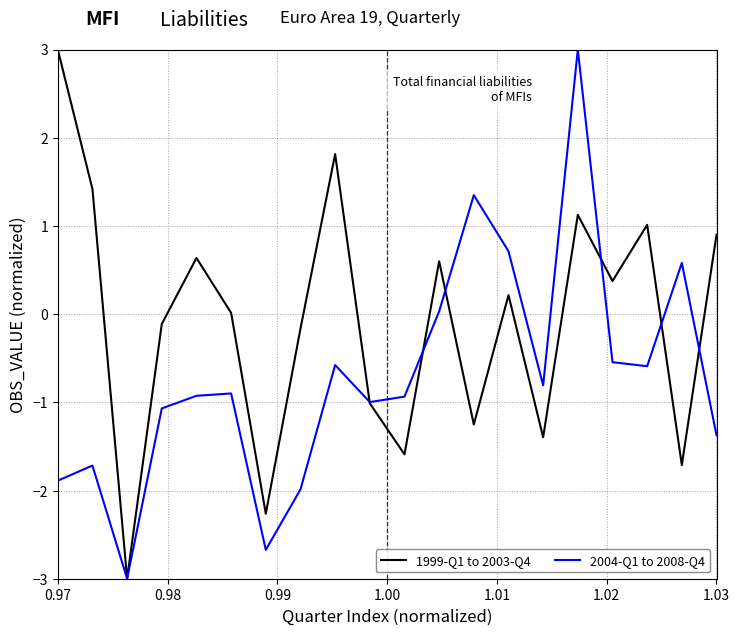

What are all the series names shown in the legend?

1999-Q1 to 2003-Q4, 2004-Q1 to 2008-Q4